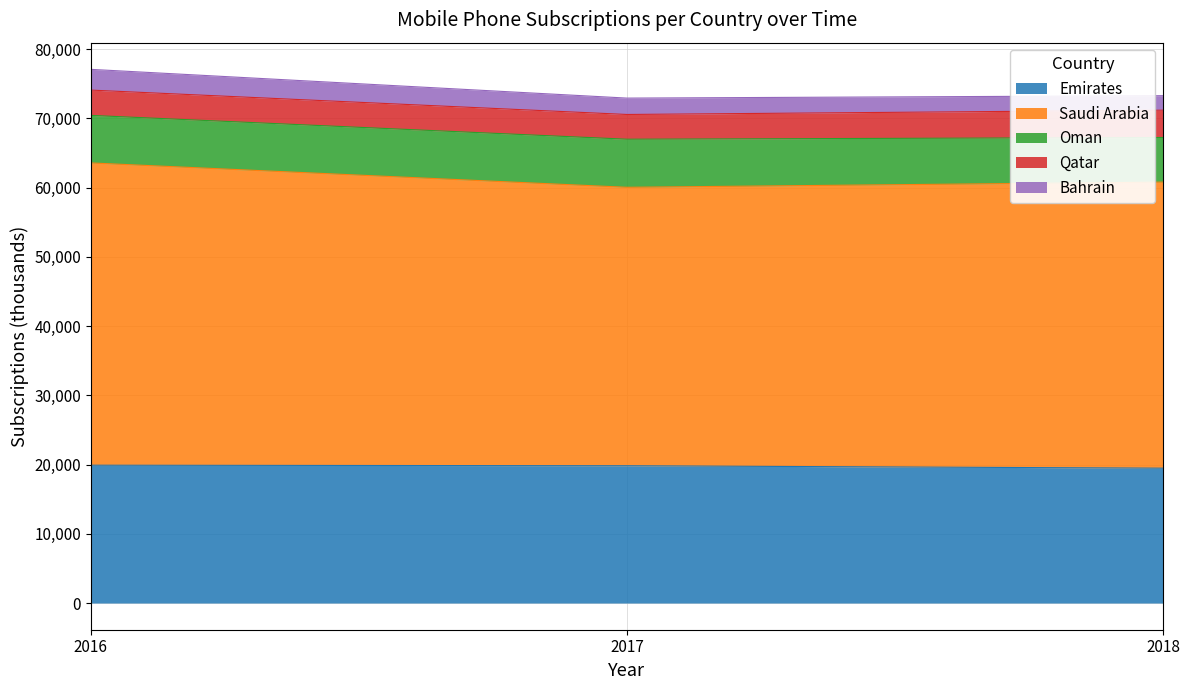

What is the greatest value displayed?

43650.0